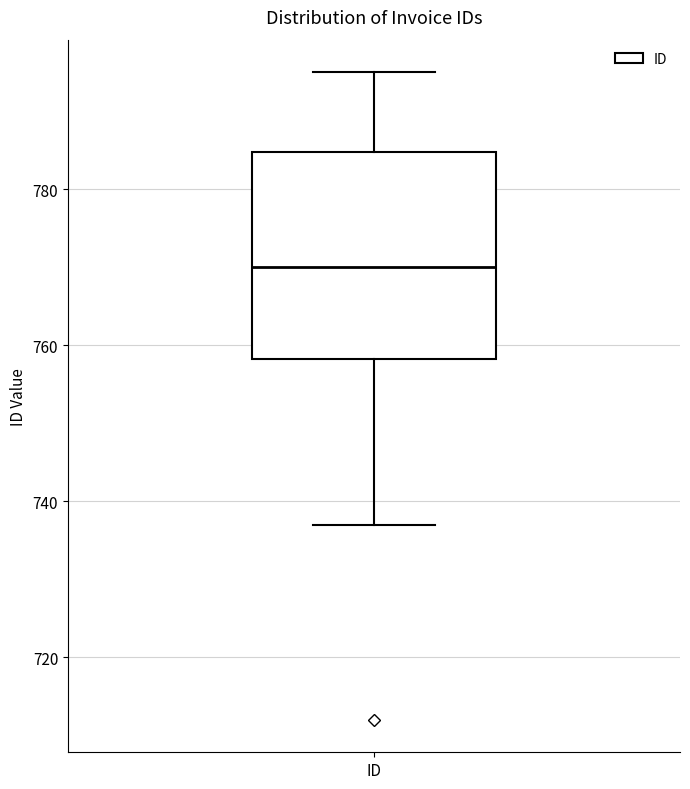

Where does the upper whisker of the box for ID end on the y-axis? The values are not printed on the chart, so give them approximately, as read against the axis.

796